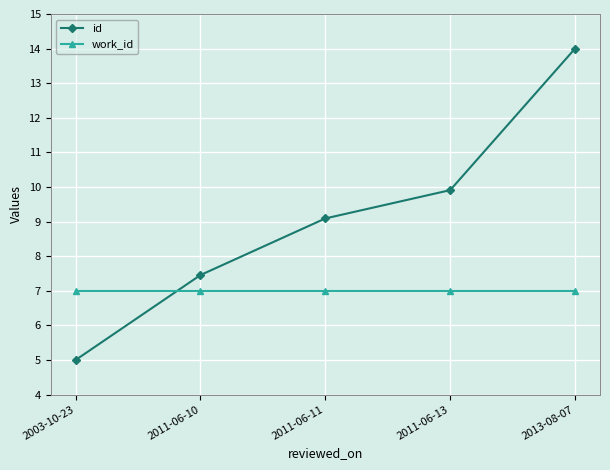

Which series changed the most between 2011-06-11 and 2013-08-07?

id